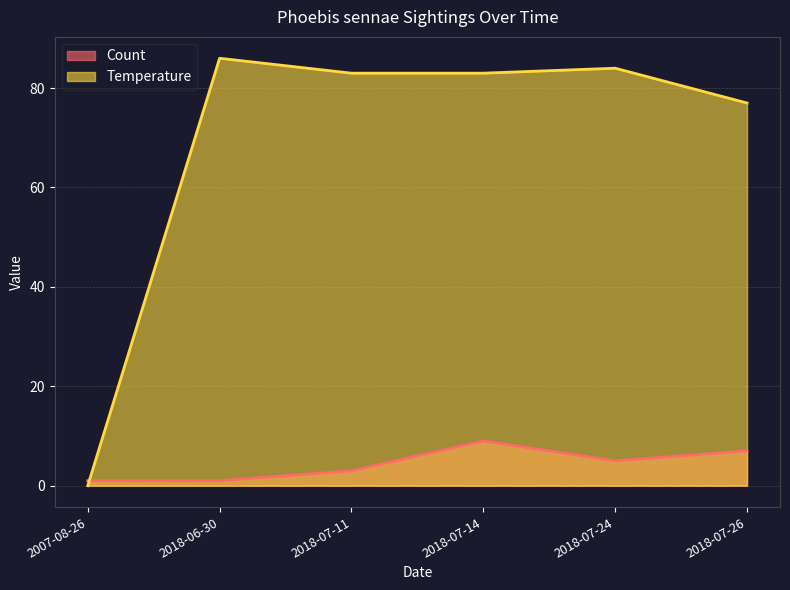

True or false: Temperature and Count cross at least once.

True